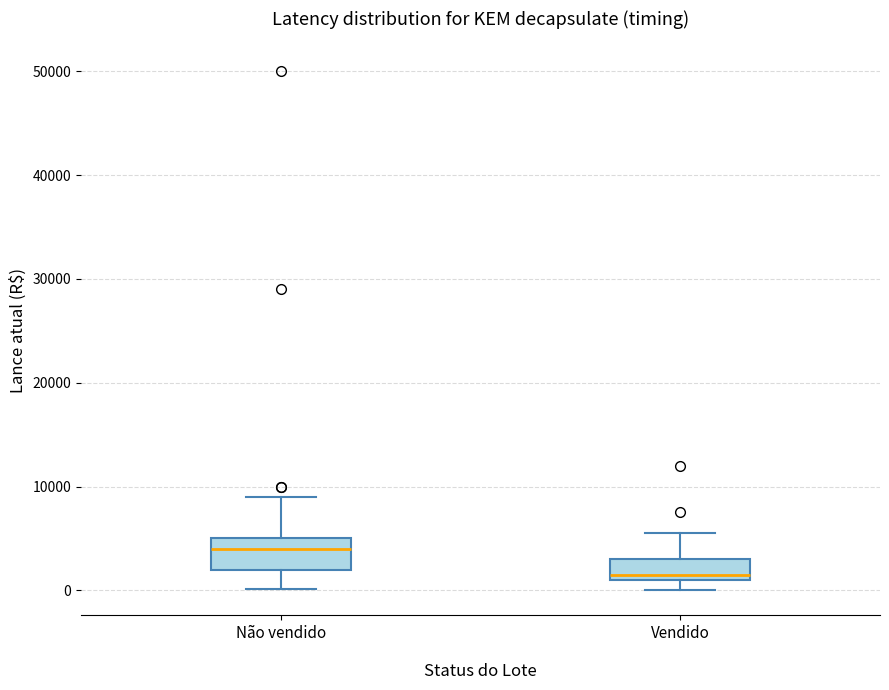

Which box is the tallest, from its lower edge to its upper edge?

Não vendido